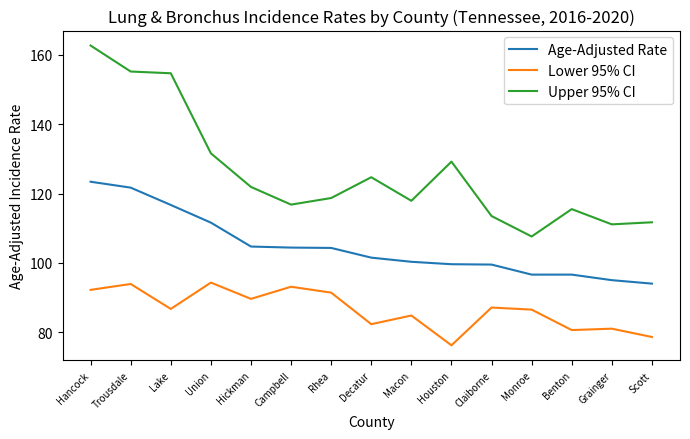

True or false: Lower 95% CI and Age-Adjusted Rate intersect in this chart.

False